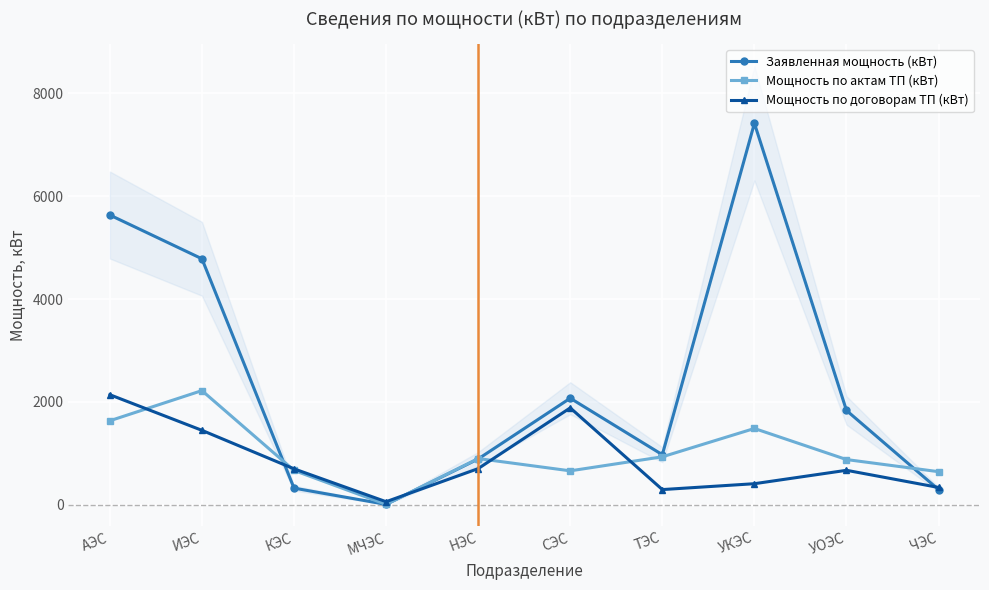

What is the difference between the Мощность по актам ТП (кВт) values at МЧЭС and ТЭС?

924.5